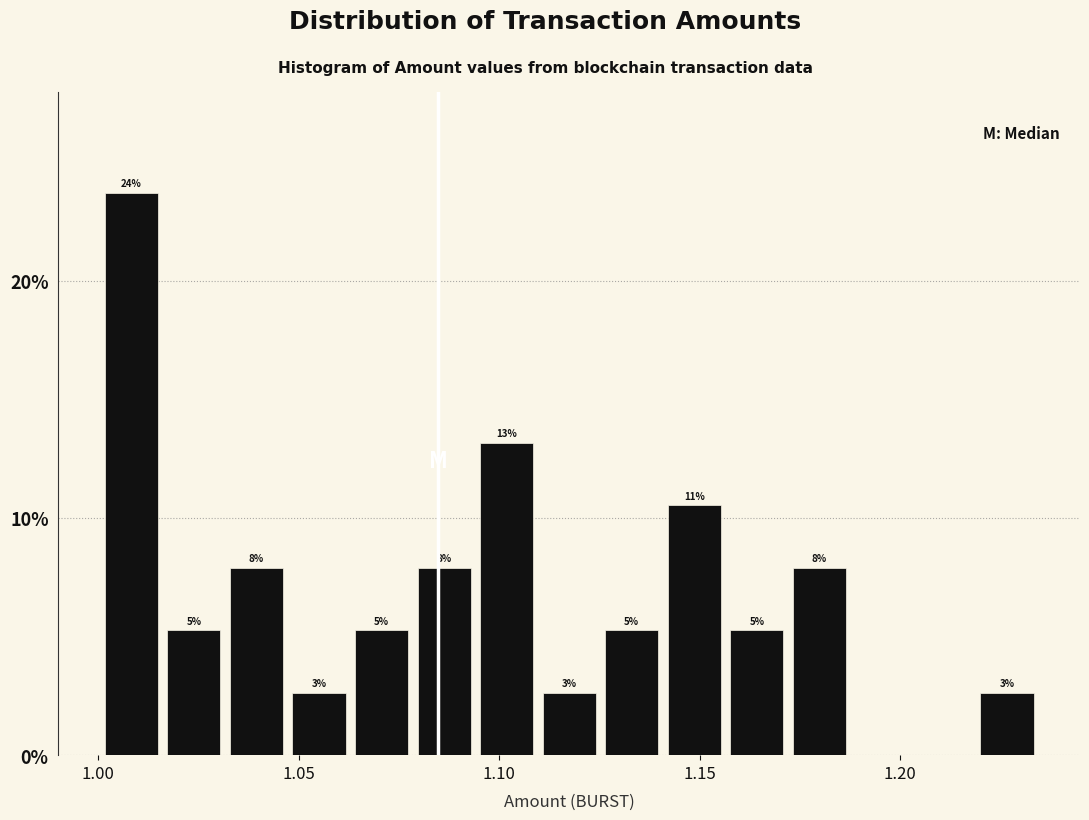

Read against the x-axis, roughly where is the centre of the tallest bar?

1.010